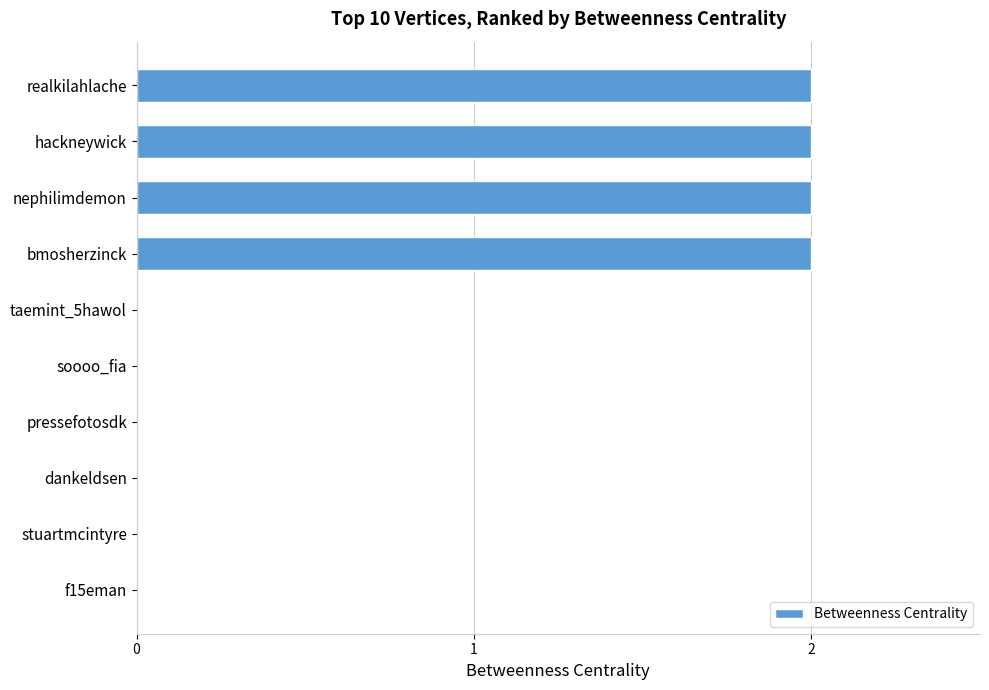

Reading bottom to top, extract all data points from this chart.

f15eman=0	stuartmcintyre=0	dankeldsen=0	pressefotosdk=0	soooo_fia=0	taemint_5hawol=0	bmosherzinck=2	nephilimdemon=2	hackneywick=2	realkilahlache=2